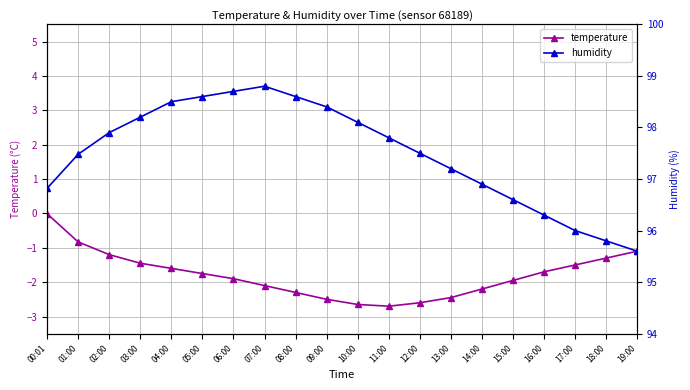

Where is temperature nearest to the value -1?

19:00